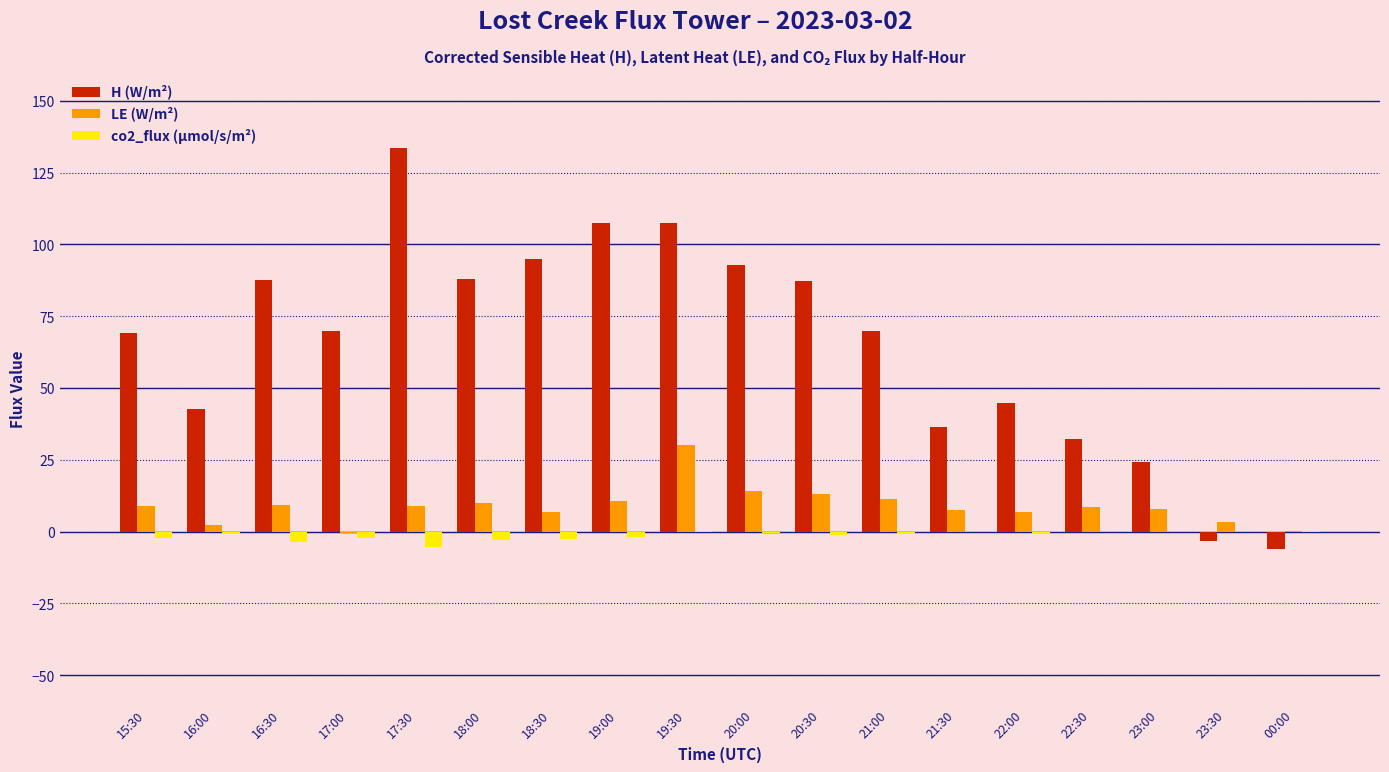

Which series has the largest total across all categories?

H (W/m²)